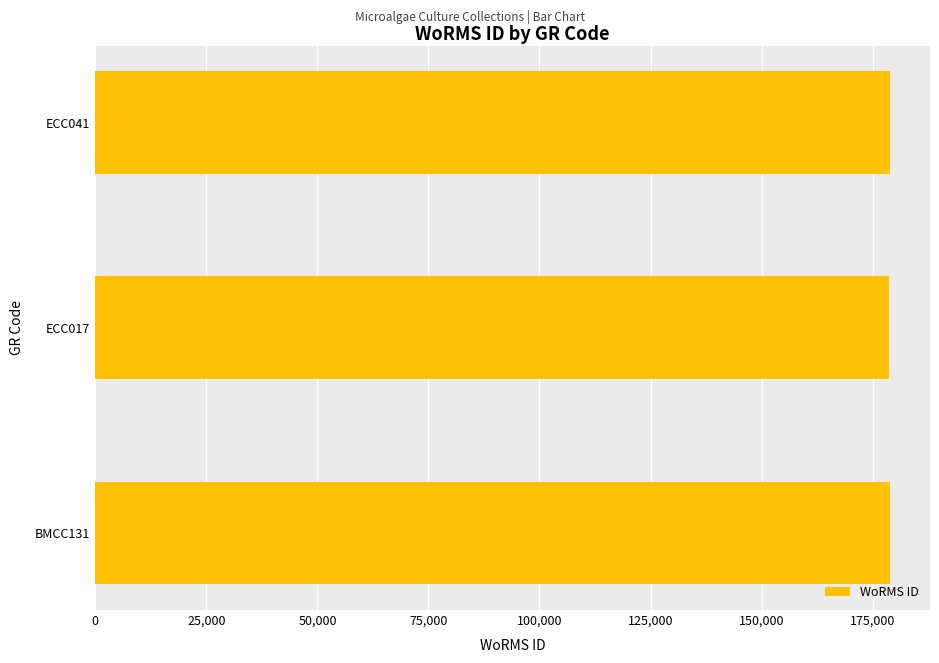

How many series are shown in this chart?

1